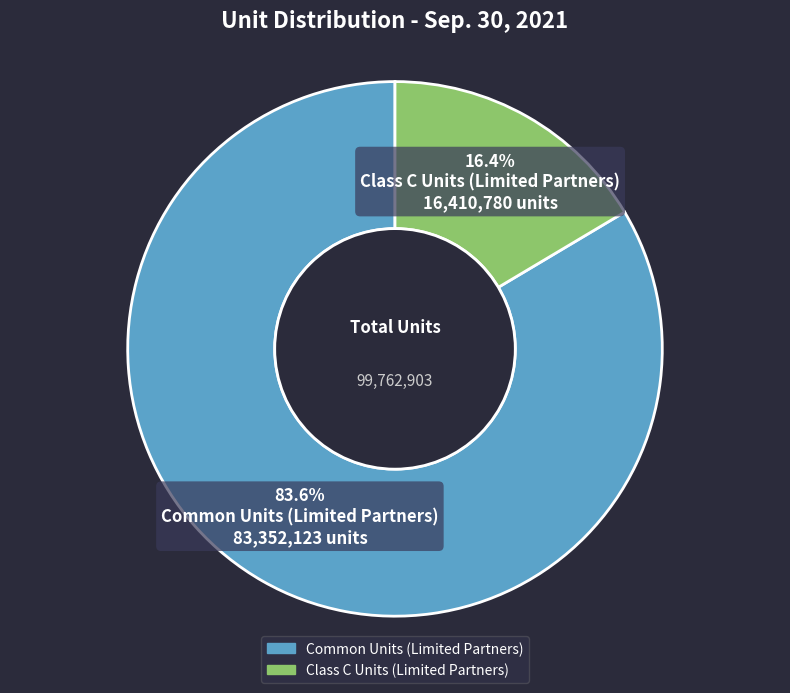

To the nearest percent, what is the difference between the largest and smallest slice percentages?

67%